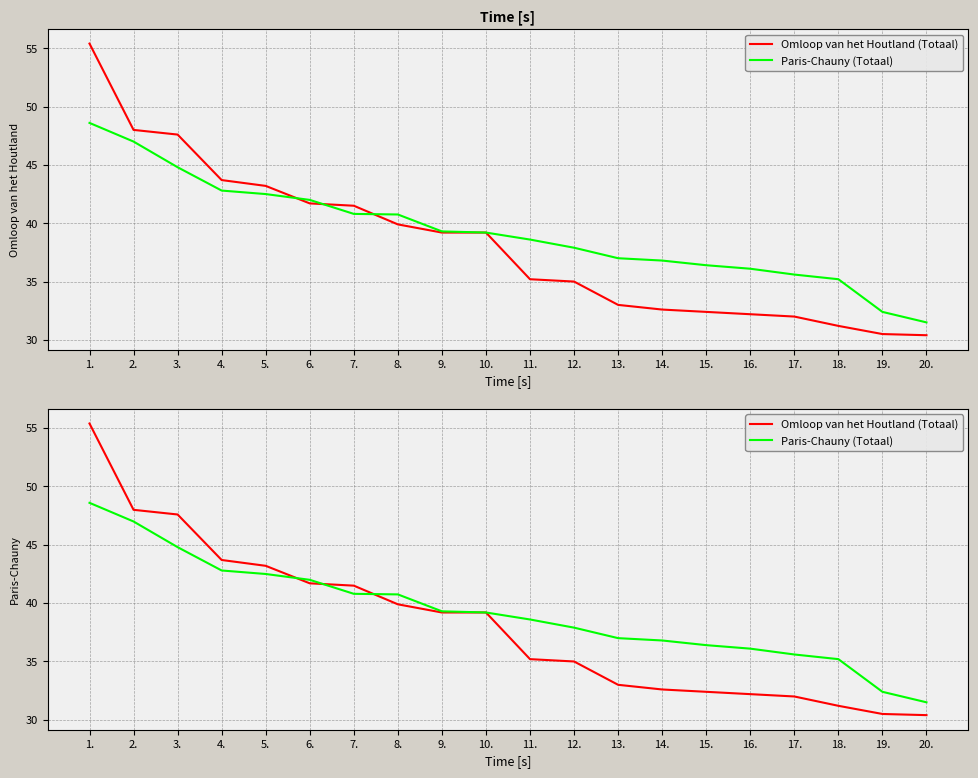

What is the sum of all Paris-Chauny (Totaal) values?

785.2